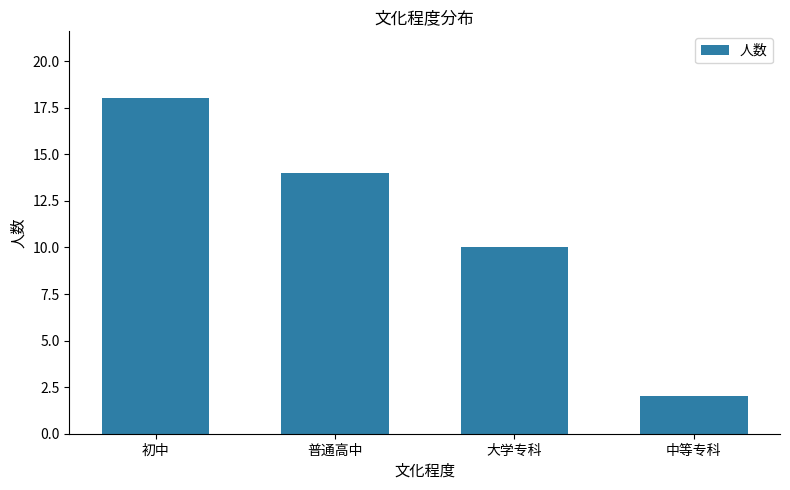

What is the difference between the second highest and second lowest values?

4